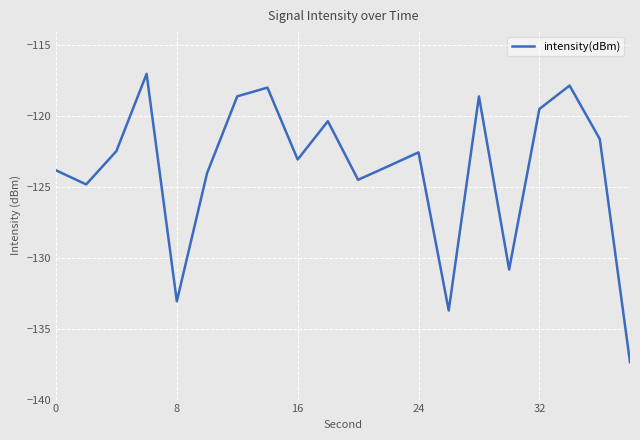

What is the difference between the maximum and minimum values?

20.3